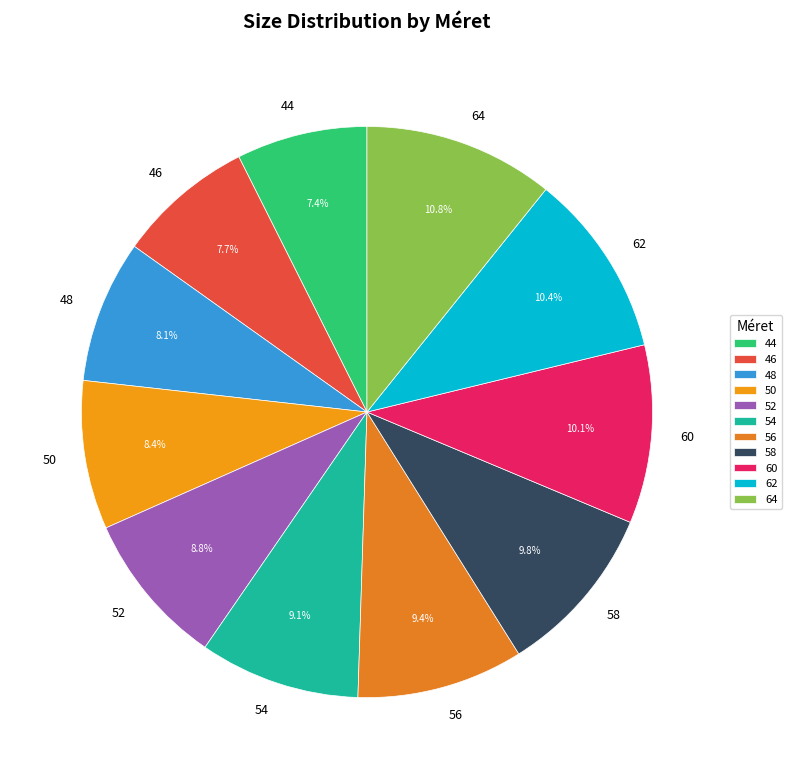

Is it true that 62 is 10% of the pie?

True